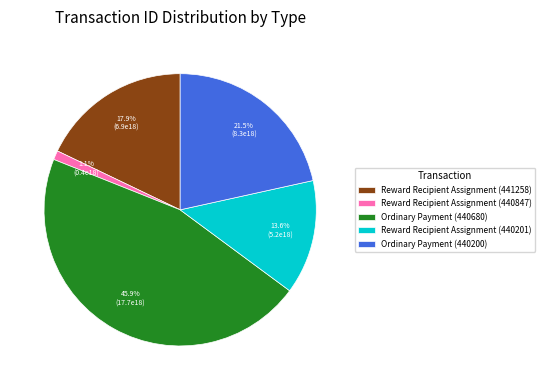

To the nearest percent, what portion does Reward Recipient Assignment (440847) represent?

1%